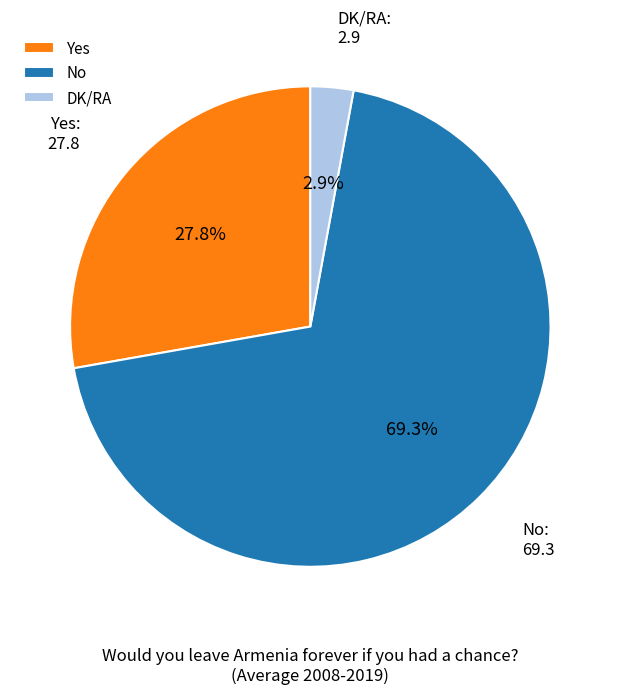

How much of the chart is everything except No?

30.7%